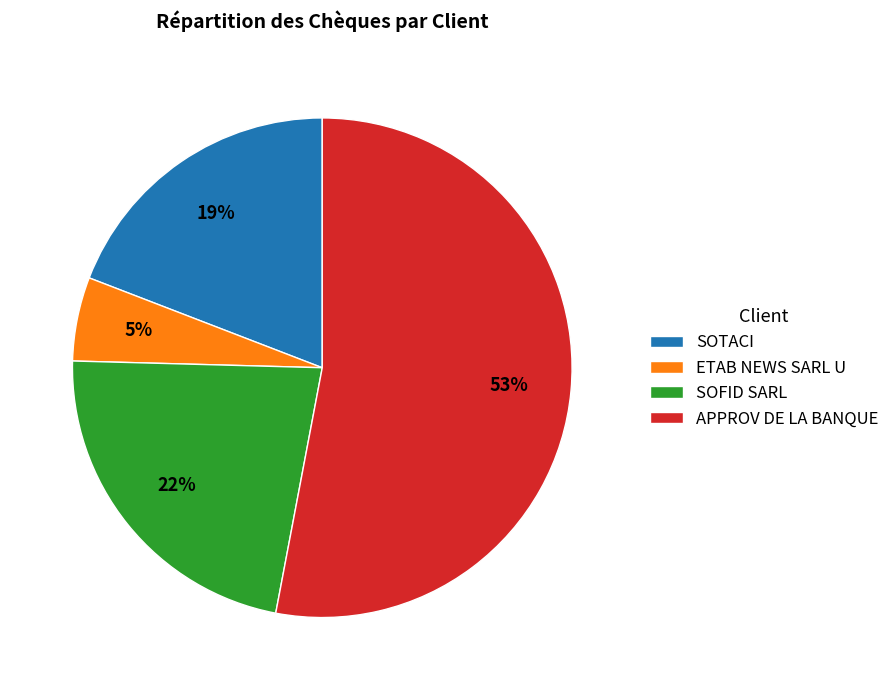

To the nearest percent, what is the difference between the largest and smallest slice percentages?

48%